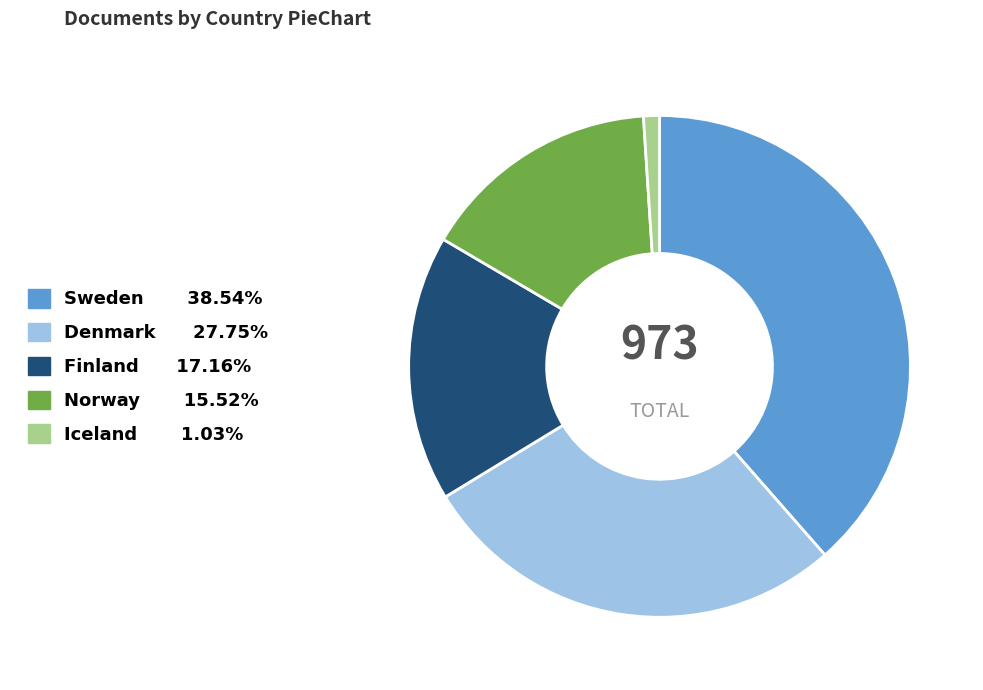

What is the ratio of the value at Finland to the value at Norway?

1.1